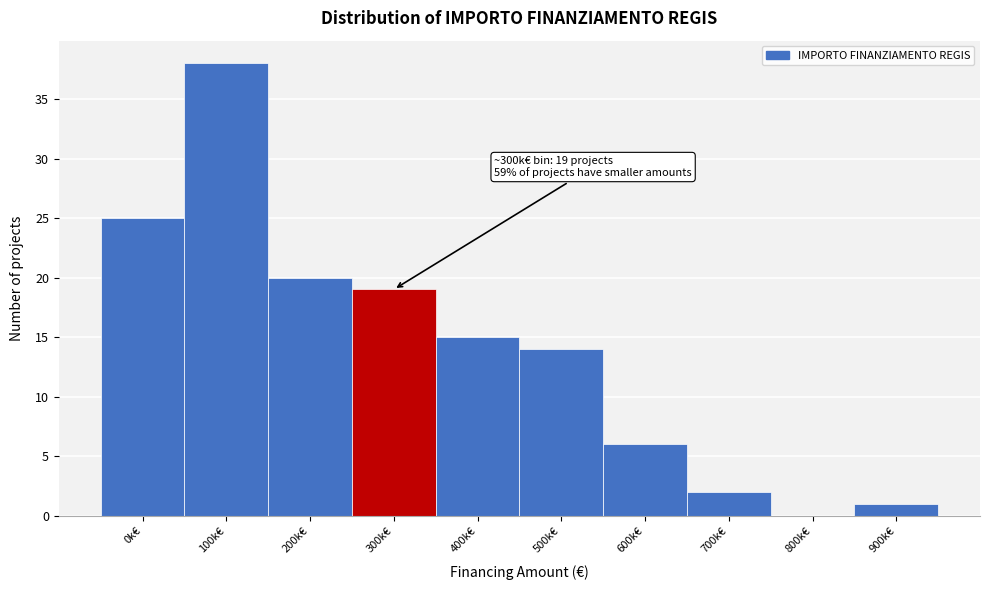

Reading right to left, what are all the values shown in this chart?

900k€=1	800k€=0	700k€=2	600k€=6	500k€=14	400k€=15	300k€=19	200k€=20	100k€=38	0k€=25